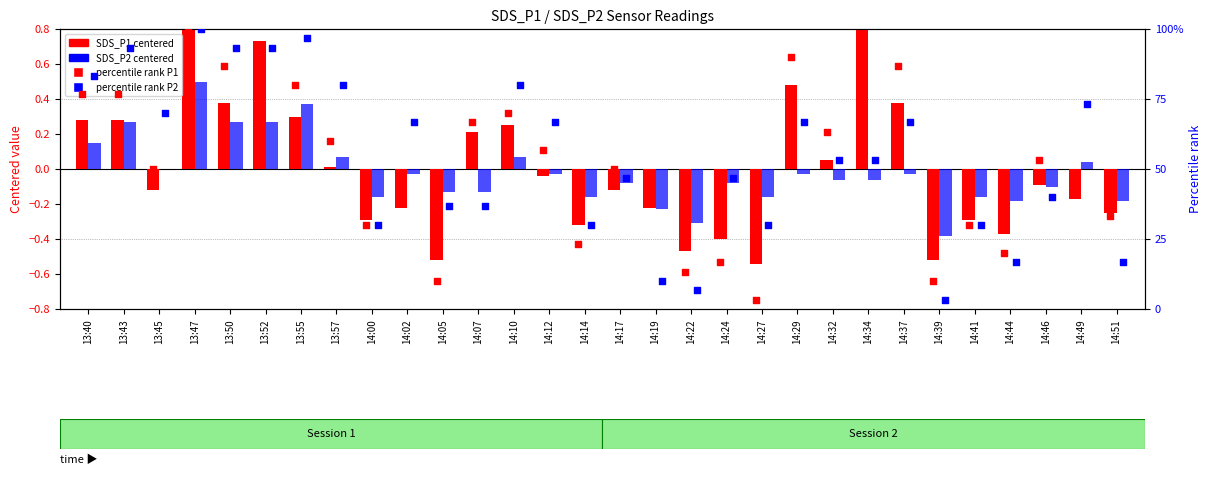

Is the value of percentile rank P1 at 13:45 greater than the value of SDS_P1 (centered) at 13:52?

Yes